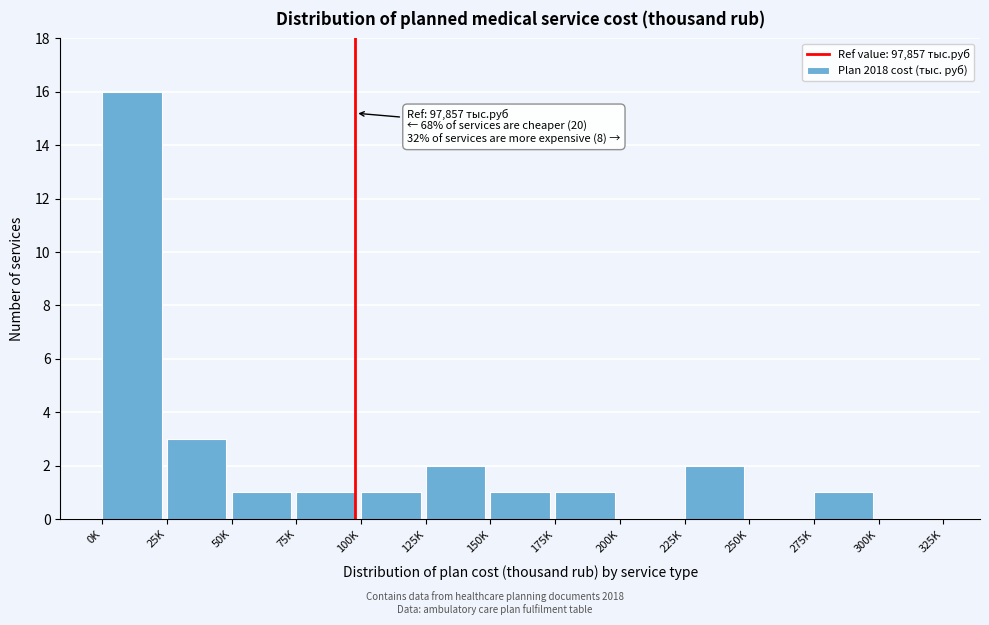

Reading right to left, list all the values displayed in this chart.

300K=0	275K=1	250K=0	225K=2	200K=0	175K=1	150K=1	125K=2	100K=1	75K=1	50K=1	25K=3	0K=16